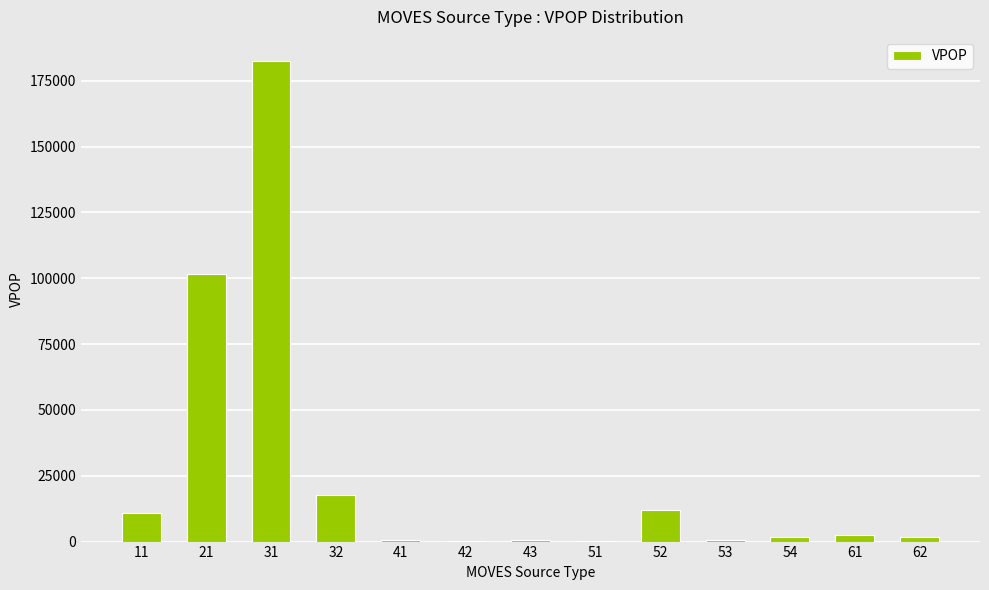

What is the sum of all values?

332516